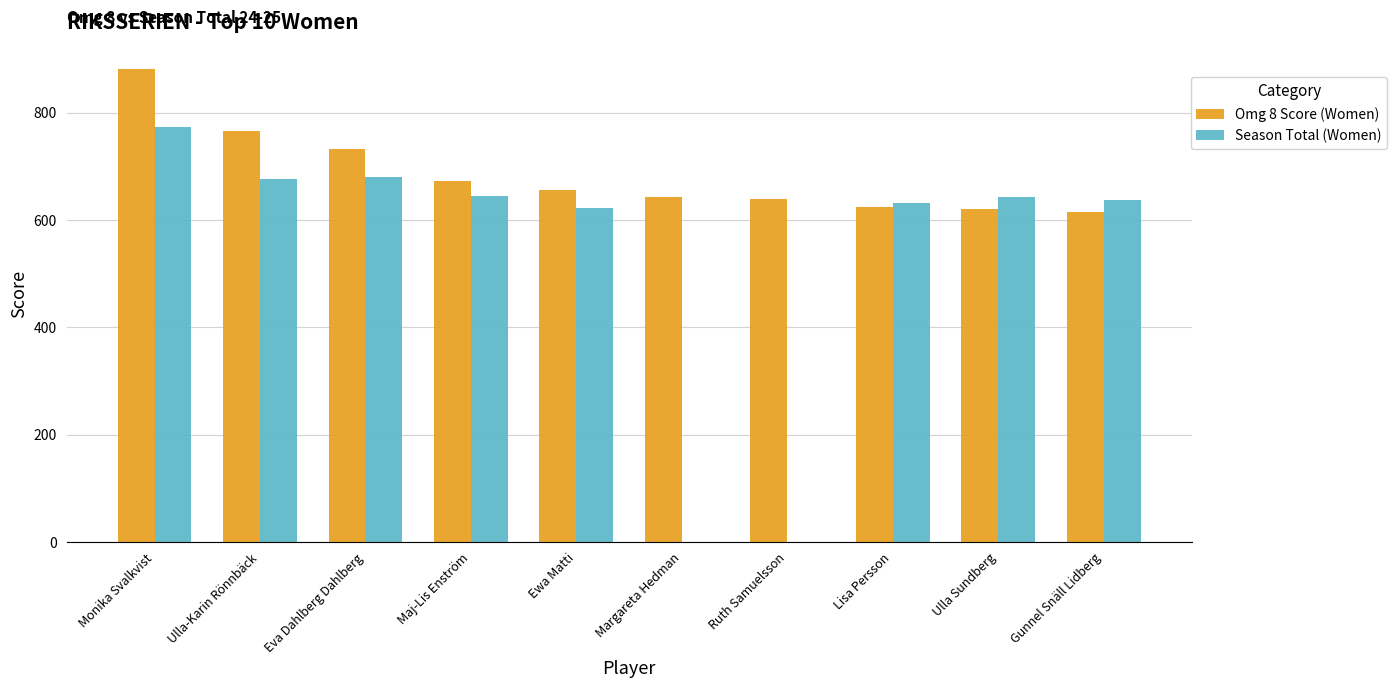

What is the approximate value of Omg 8 Score (Women) at Margareta Hedman, to the nearest 10?

640